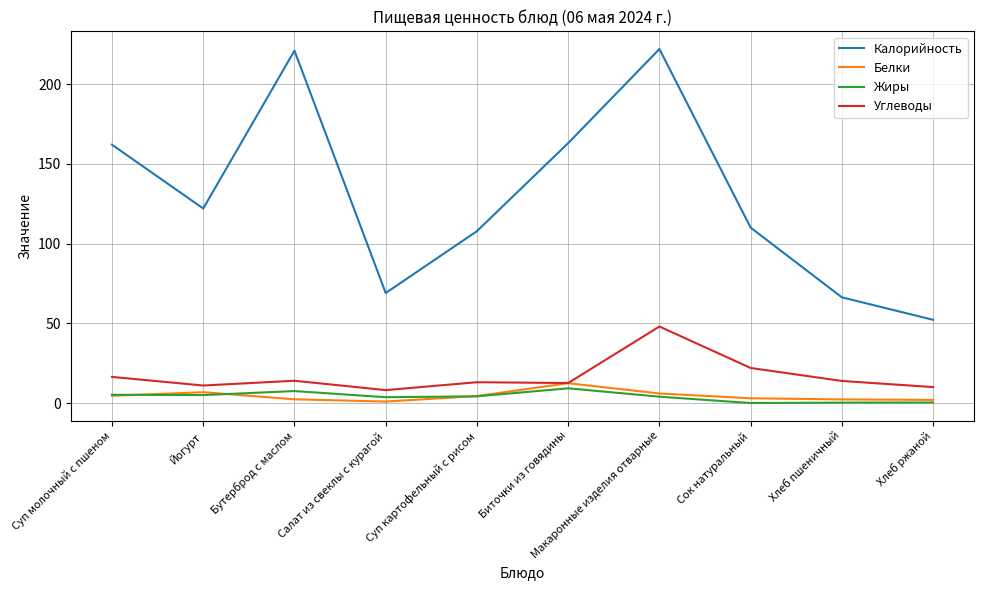

Which series has the widest spread of values?

Калорийность